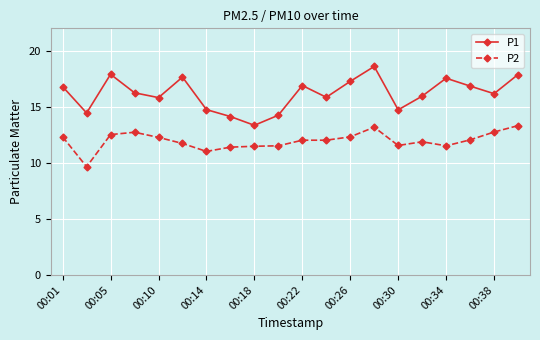

True or false: P1 and P2 cross at least once.

False